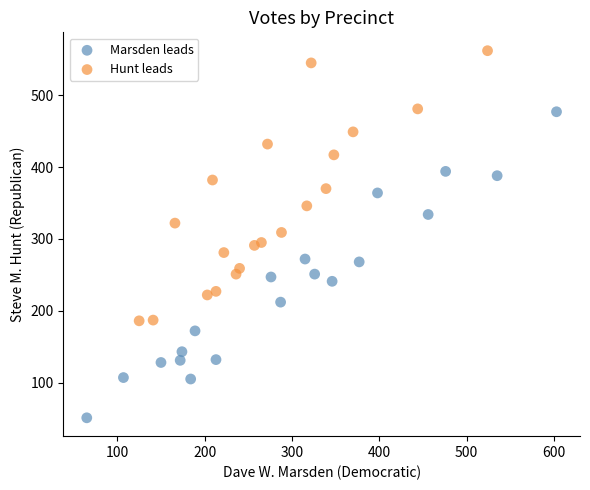

Which series has the widest spread of Y values?

Marsden leads